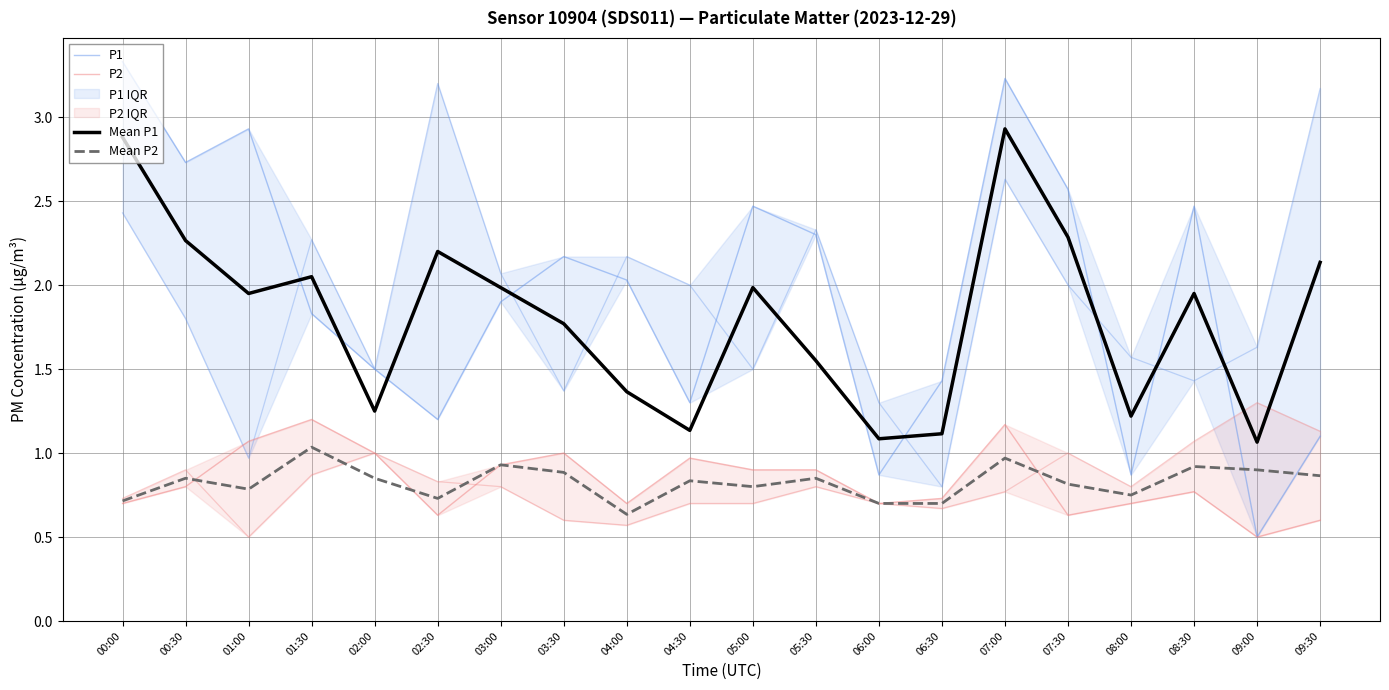

Which series changed the most between 08:00 and 08:30?

P1